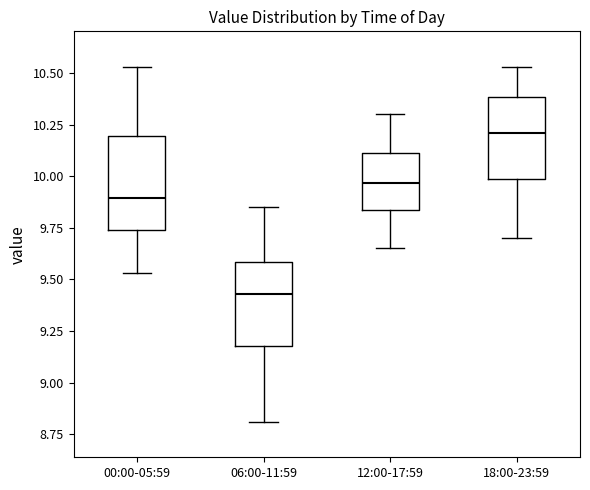

Reading left to right, read every box against the y-axis: the position of its median line, the range the box covers, and the ends of its whiskers. The values are not printed on the chart, so give them approximately, as read against the axis.

00:00-05:59: median 9.90, box 9.75 to 10.20, whiskers 9.55 to 10.55
06:00-11:59: median 9.45, box 9.20 to 9.60, whiskers 8.80 to 9.85
12:00-17:59: median 9.95, box 9.85 to 10.10, whiskers 9.65 to 10.30
18:00-23:59: median 10.20, box 10.00 to 10.40, whiskers 9.70 to 10.55